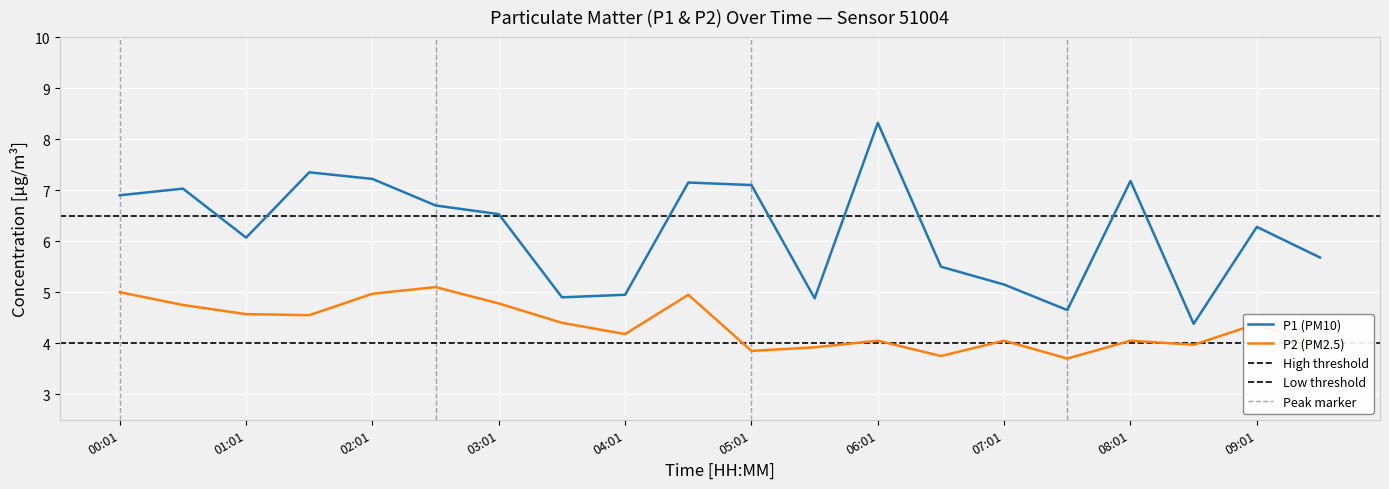

What is the label of the 4th point from the left?

01:31